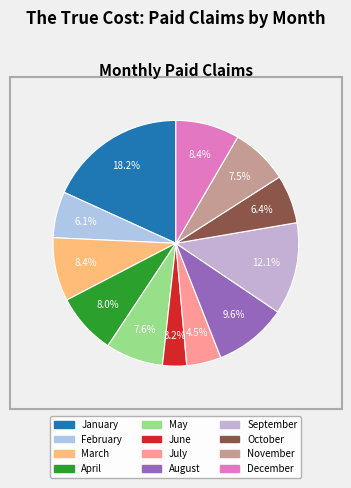

Rank the categories by value from highest to lowest.

January, September, August, December, March, April, May, November, October, February, July, June